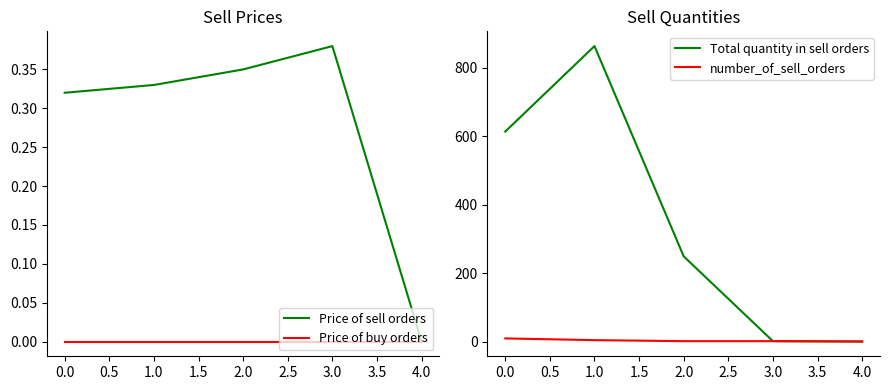

List the series in order of their peak value, lowest first.

Price of buy orders, Price of sell orders, number_of_sell_orders, Total quantity in sell orders